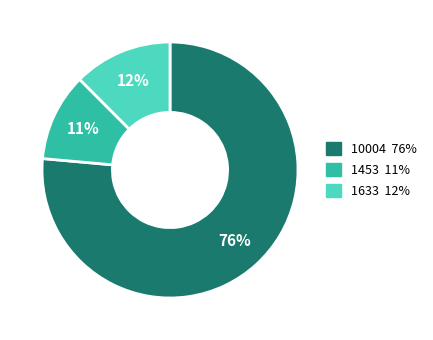

To the nearest percent, what portion does 1633 represent?

12%